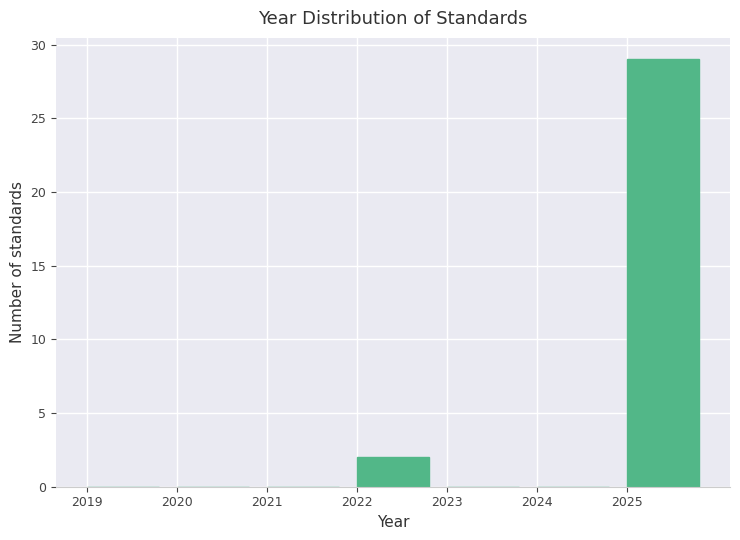

Reading left to right, transcribe this chart: for each bar, give the range it covers on the x-axis and its height. The values are not printed on the chart, so give them approximately, as read against the axis.

2019 to 2020: 0
2020 to 2021: 0
2021 to 2022: 0
2022 to 2023: 2
2023 to 2024: 0
2024 to 2025: 0
2025 to 2026: 29